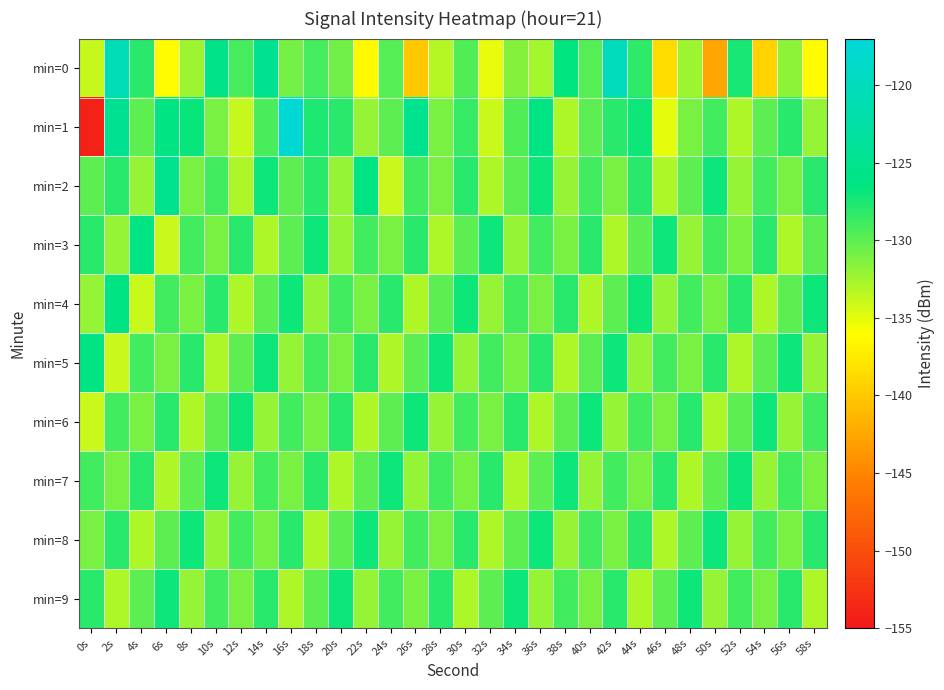

Which series has the largest range (max minus min)?

min=1